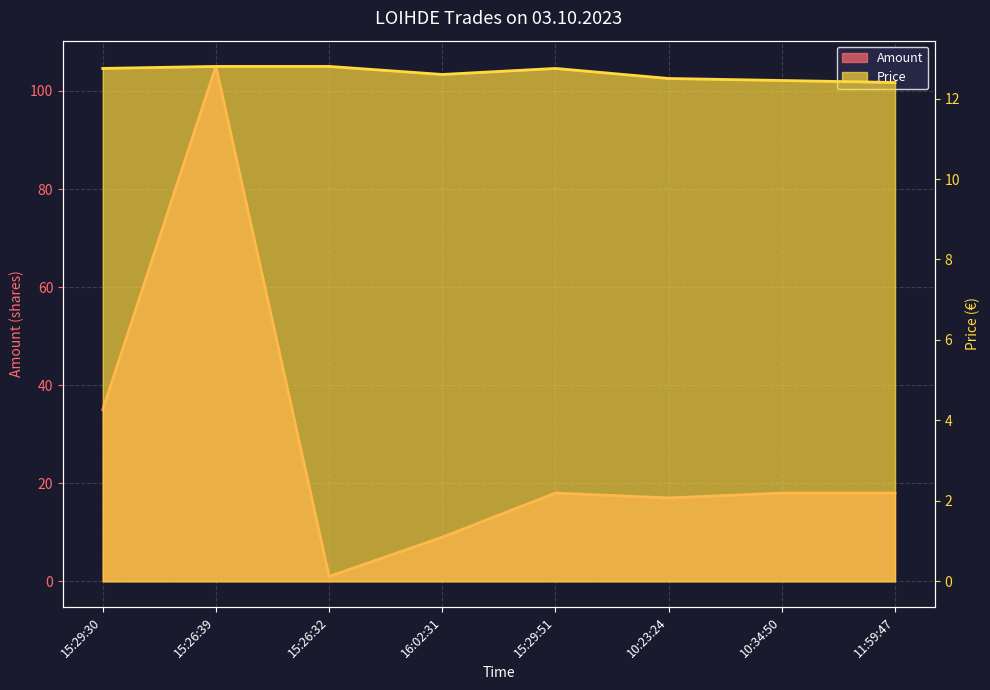

What is the difference between the Price values at 15:26:39 and 10:34:50?

0.4